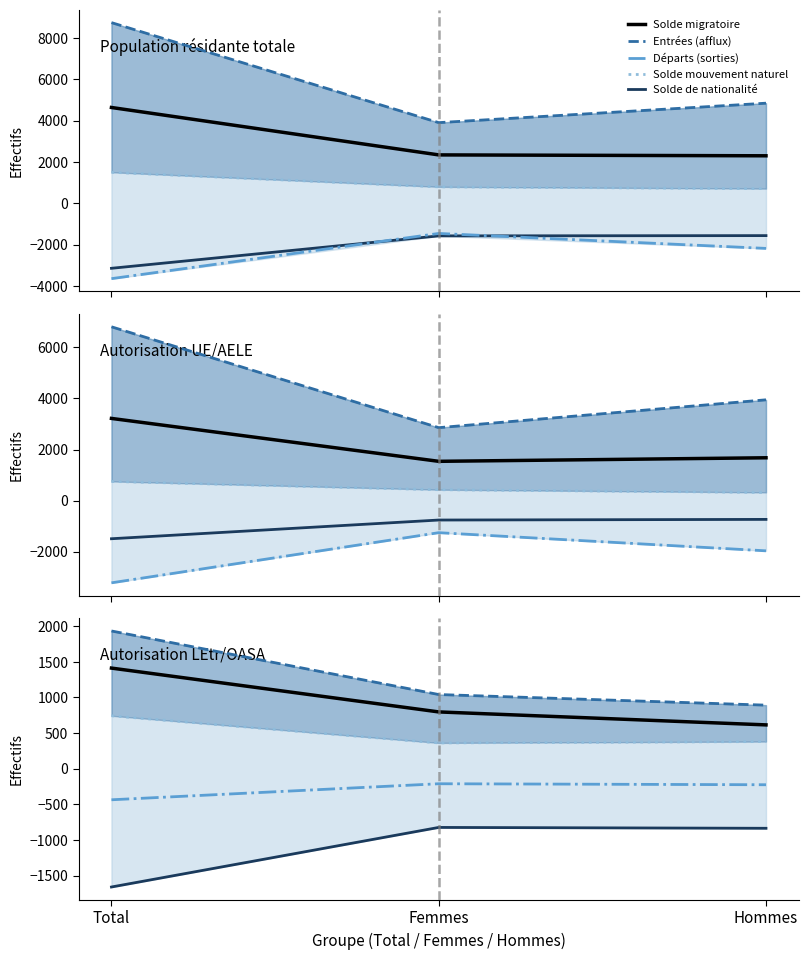

At Hommes, list the series in order from smallest to largest.

Solde de nationalité, Départs (sorties), Solde mouvement naturel, Solde migratoire, Entrées (afflux)